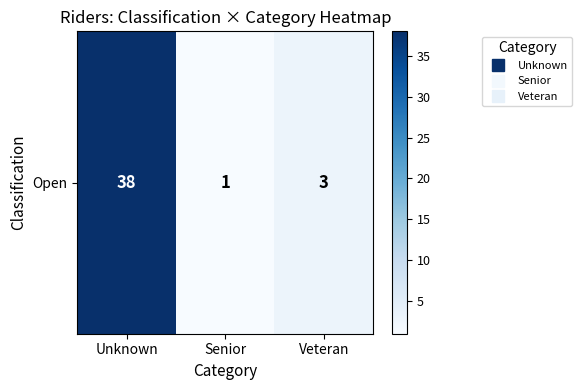

What is the smallest value displayed?

1